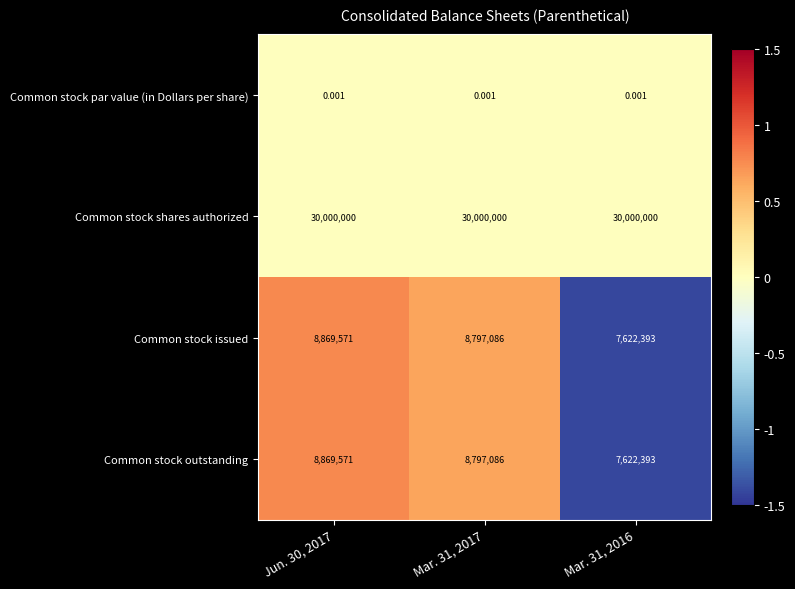

Is the value of Common stock issued at Mar. 31, 2016 greater than the value of Common stock par value (in Dollars per share) at Mar. 31, 2017?

Yes